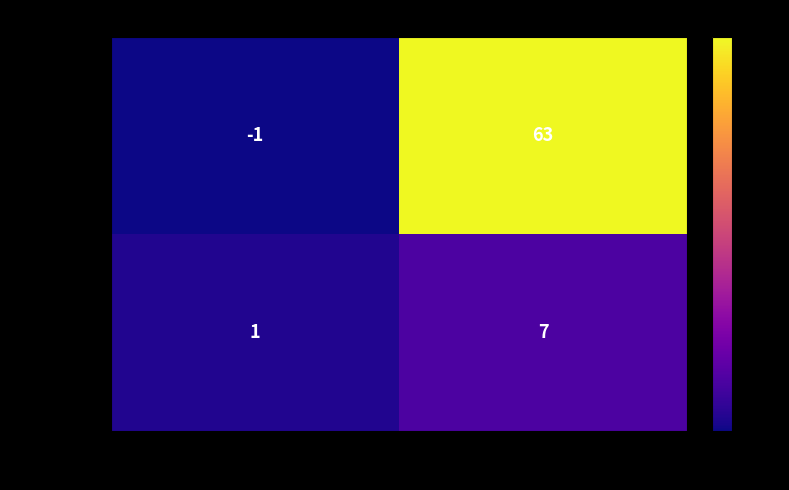

What is the maximum value shown in the chart?

63